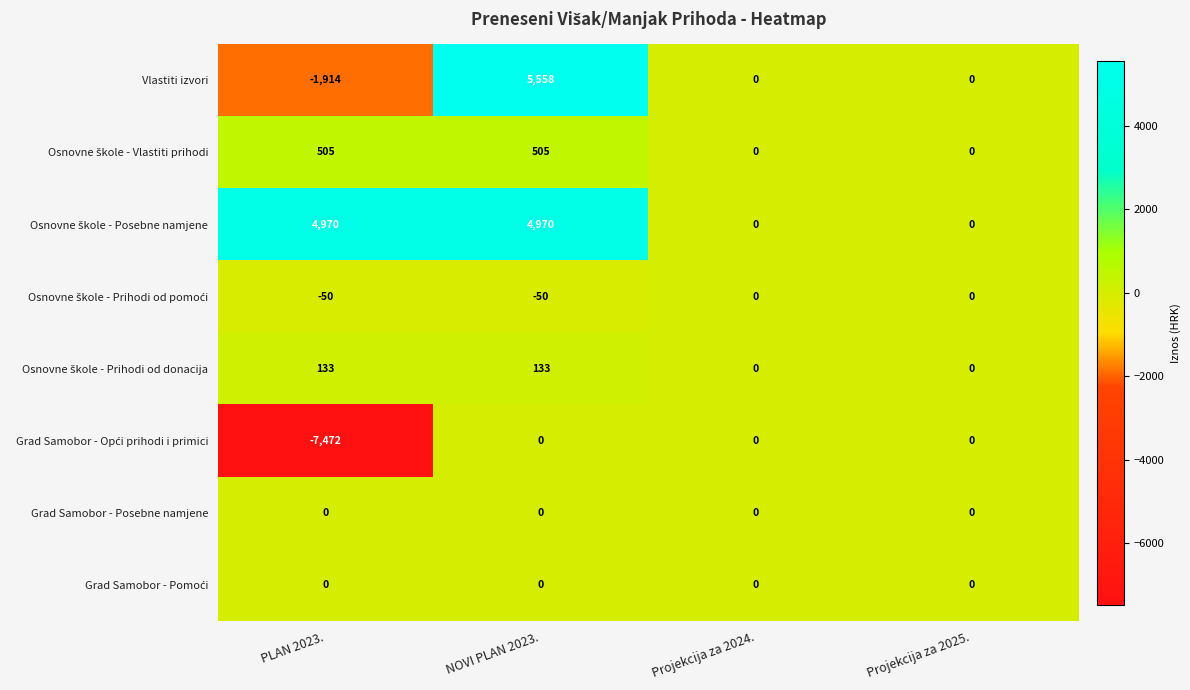

Which category has the lowest value across all series?

PLAN 2023.